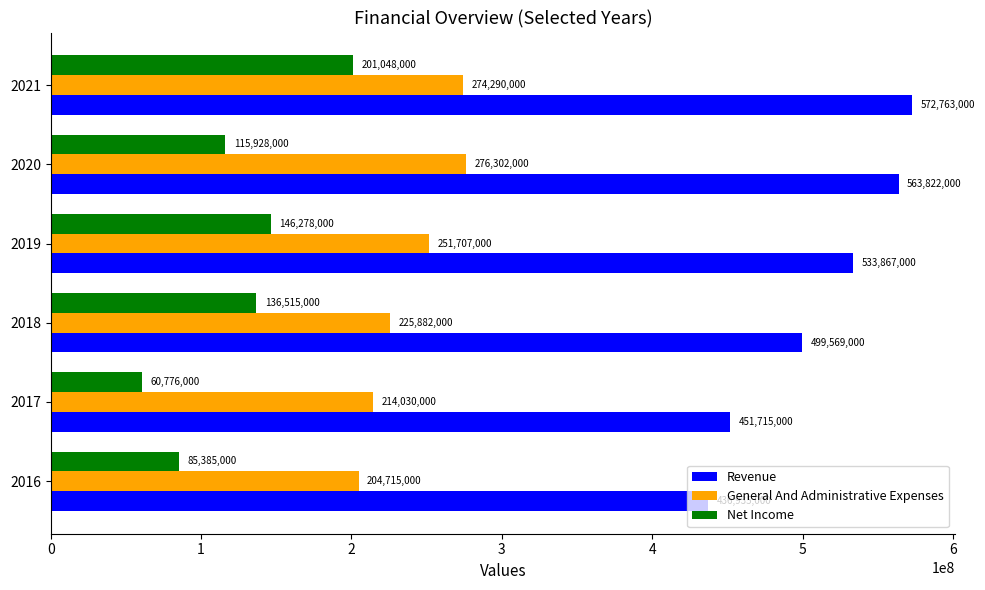

What is the average value of the Revenue series?

509778500